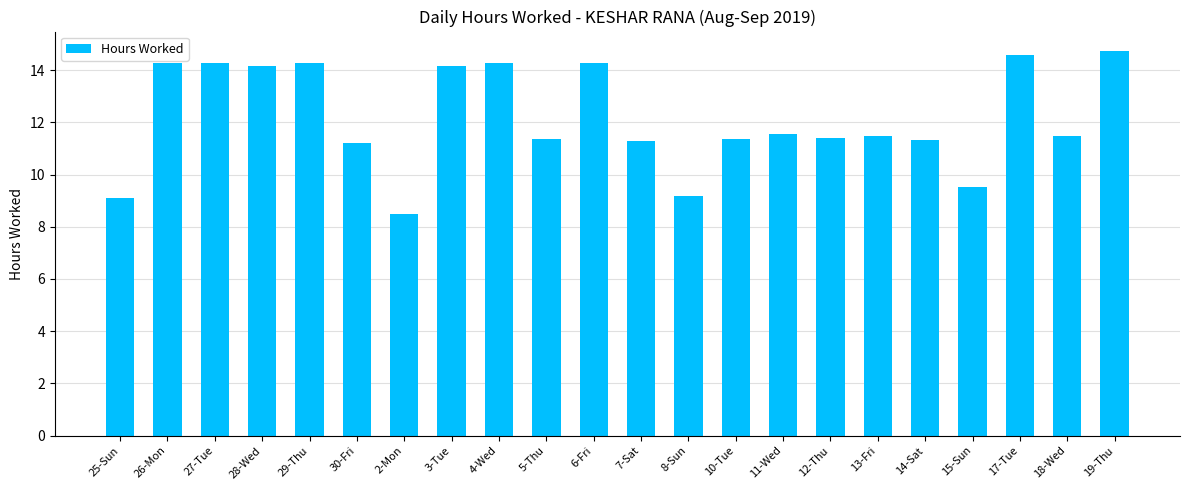

Are the bars horizontal?

No